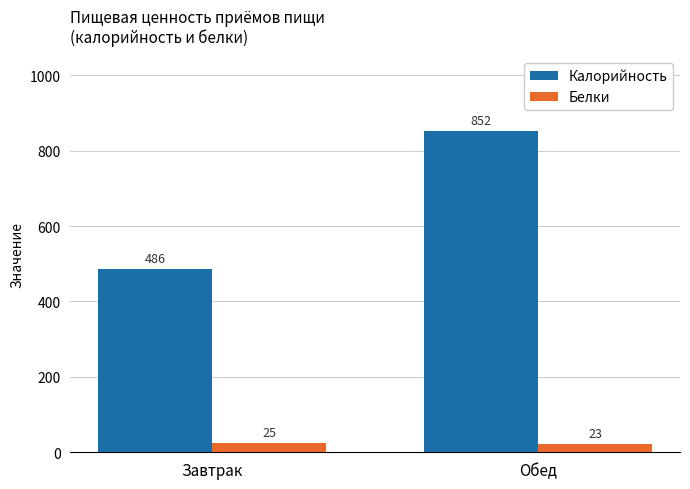

At how many categories does at least one series exceed 379?

2